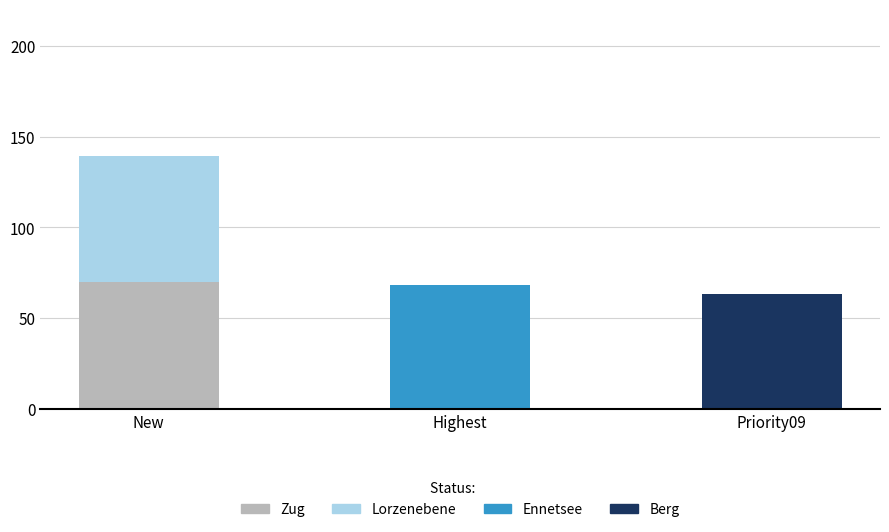

What are all the series names shown in the legend?

Zug, Lorzenebene, Ennetsee, Berg